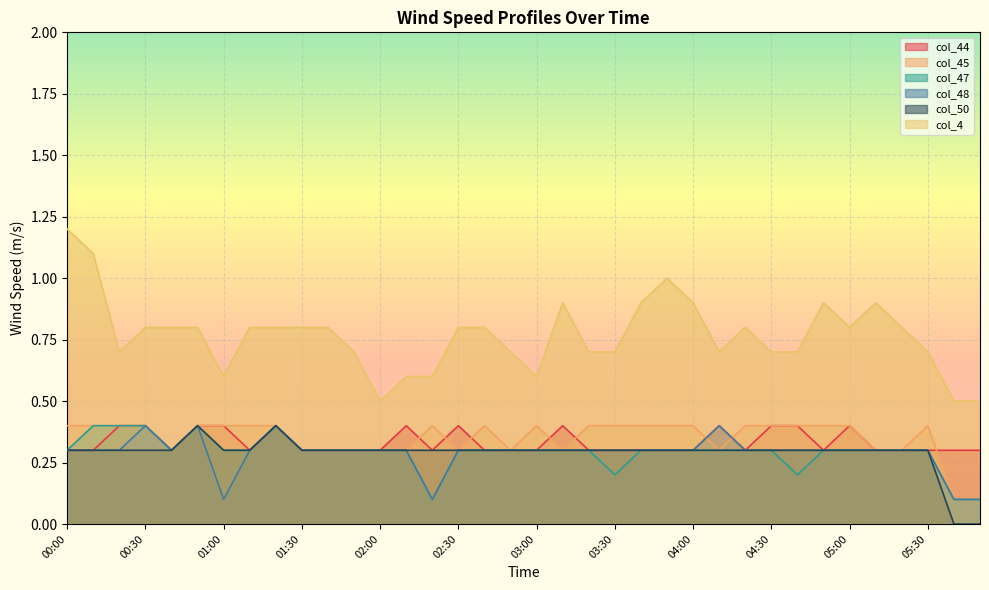

Where is the first local maximum for col_50?

00:50